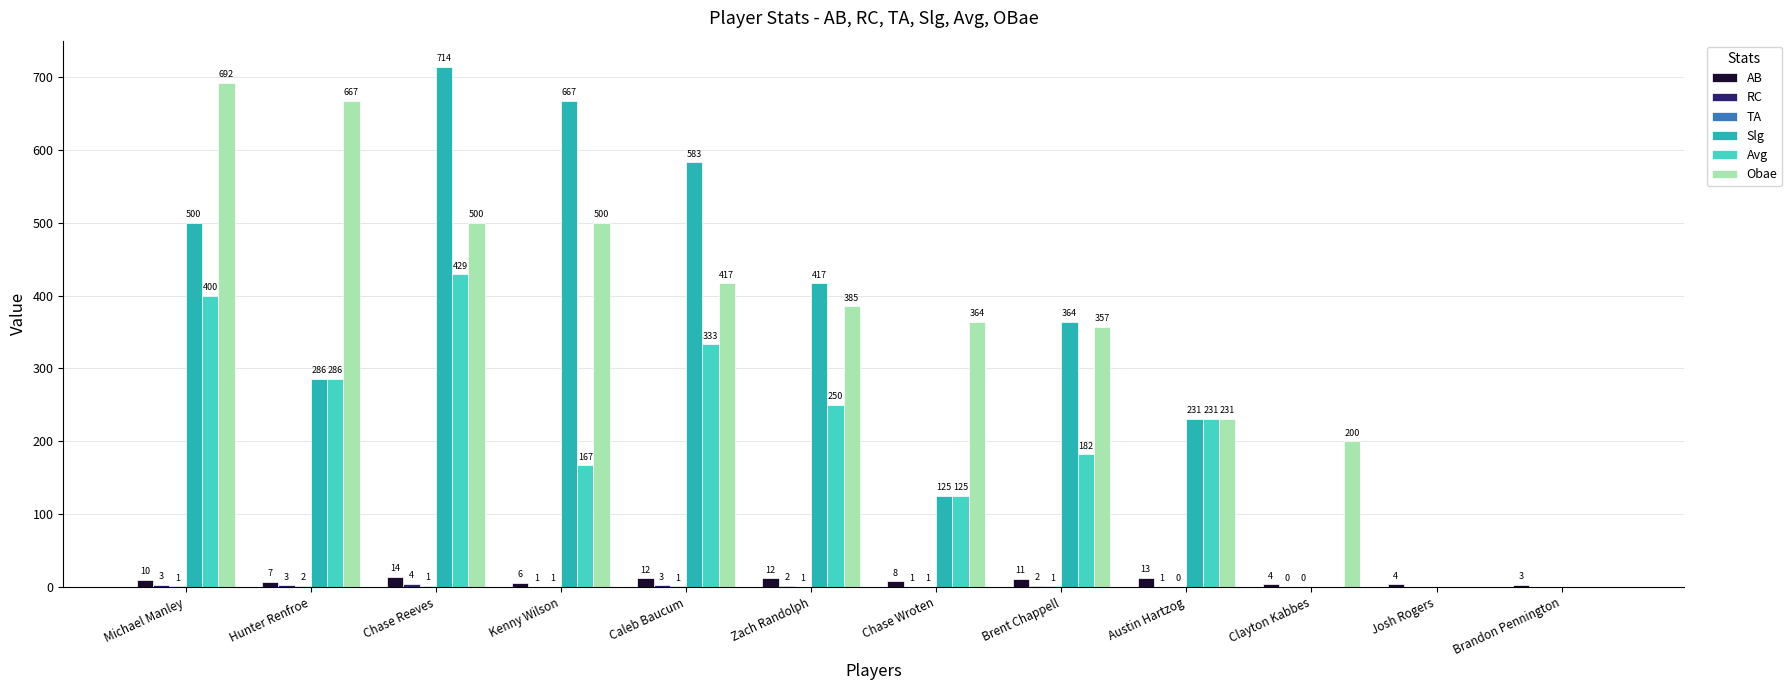

Between Chase Reeves and Kenny Wilson, which series saw the biggest shift?

Avg